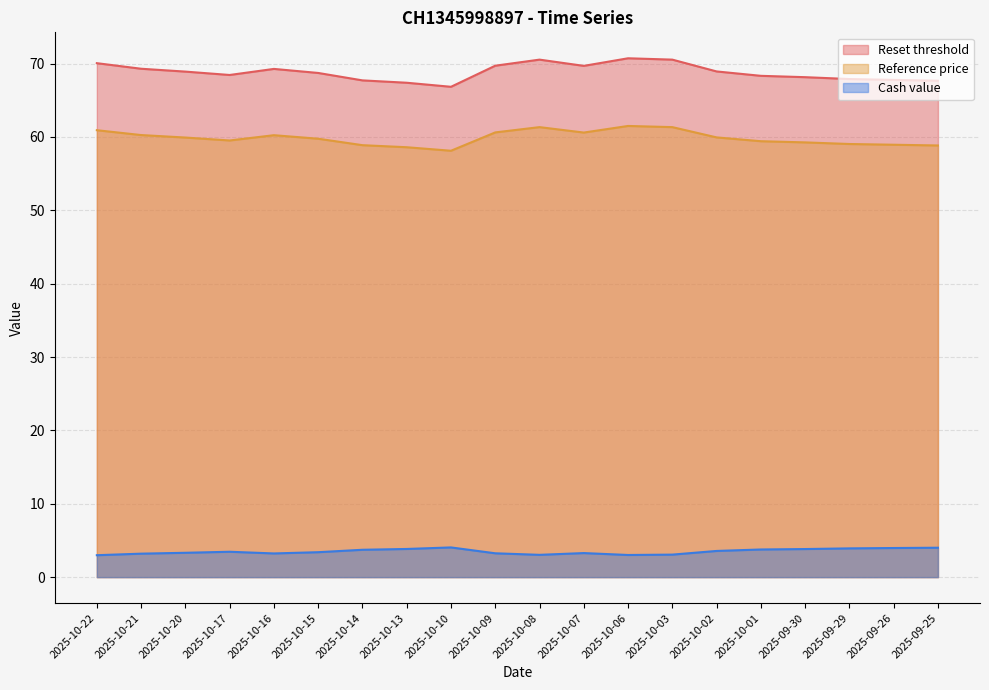

Reading left to right, extract all data points from this chart.

Reset threshold: 2025-10-22=70.1	2025-10-21=69.3	2025-10-20=68.9	2025-10-17=68.4	2025-10-16=69.3	2025-10-15=68.7	2025-10-14=67.7	2025-10-13=67.4	2025-10-10=66.8	2025-10-09=69.7	2025-10-08=70.5	2025-10-07=69.7	2025-10-06=70.7	2025-10-03=70.5	2025-10-02=68.9	2025-10-01=68.3	2025-09-30=68.1	2025-09-29=67.9	2025-09-26=67.8	2025-09-25=67.7
Reference price: 2025-10-22=60.9	2025-10-21=60.3	2025-10-20=59.9	2025-10-17=59.5	2025-10-16=60.2	2025-10-15=59.8	2025-10-14=58.9	2025-10-13=58.6	2025-10-10=58.1	2025-10-09=60.6	2025-10-08=61.3	2025-10-07=60.6	2025-10-06=61.5	2025-10-03=61.3	2025-10-02=59.9	2025-10-01=59.4	2025-09-30=59.3	2025-09-29=59.0	2025-09-26=58.9	2025-09-25=58.8
Cash value: 2025-10-22=3.0	2025-10-21=3.2	2025-10-20=3.3	2025-10-17=3.5	2025-10-16=3.2	2025-10-15=3.4	2025-10-14=3.7	2025-10-13=3.8	2025-10-10=4.0	2025-10-09=3.2	2025-10-08=3.0	2025-10-07=3.3	2025-10-06=3.0	2025-10-03=3.1	2025-10-02=3.6	2025-10-01=3.8	2025-09-30=3.8	2025-09-29=3.9	2025-09-26=4.0	2025-09-25=4.0